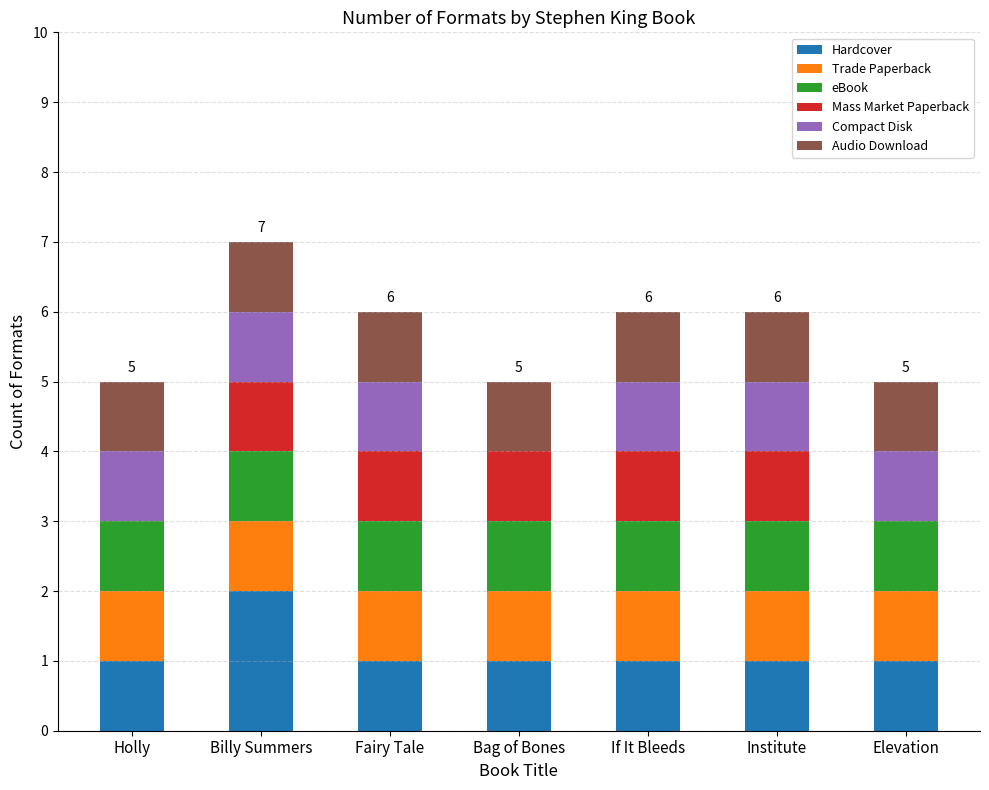

What is the total value across all series at Fairy Tale?

6